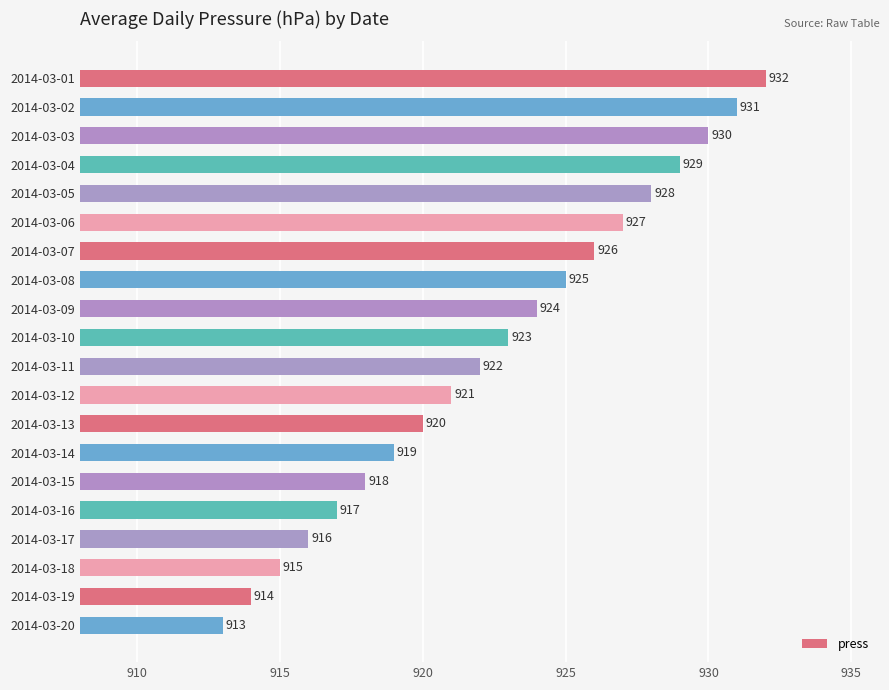

What is the minimum value shown in the chart?

913